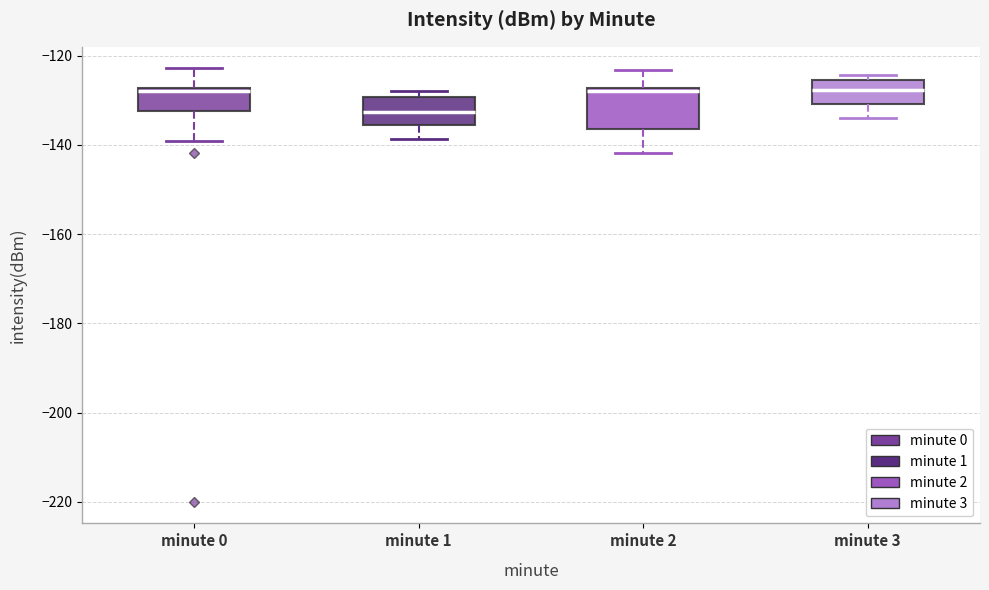

Where is the upper edge of the box for minute 0 on the y-axis? The values are not printed on the chart, so give them approximately, as read against the axis.

-128